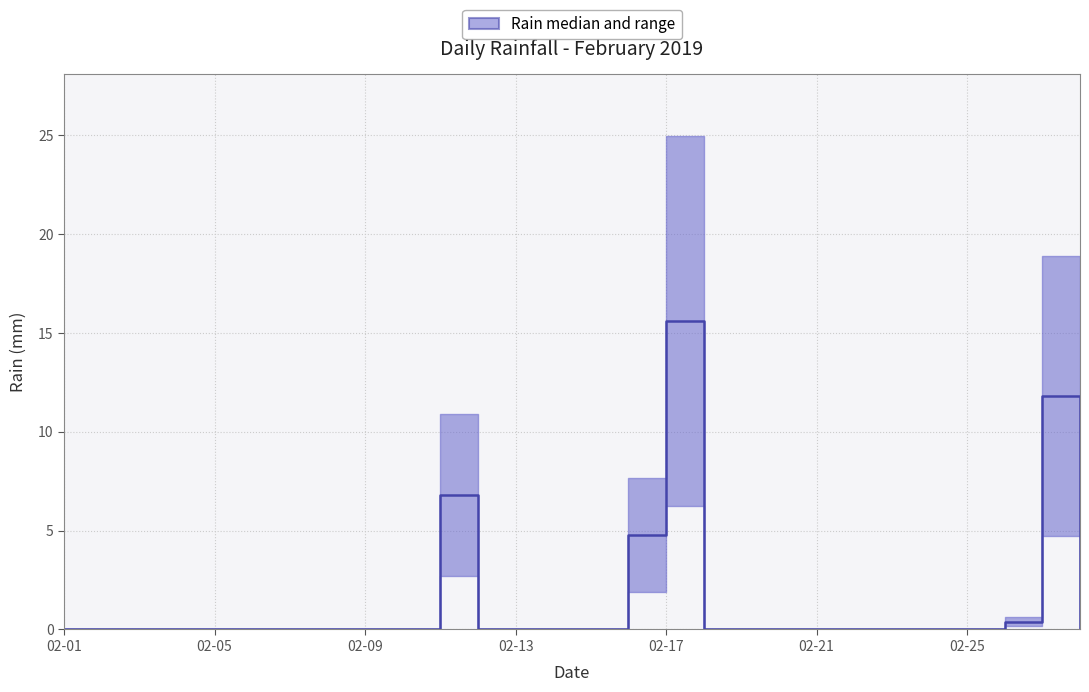

What is the sum of the values at 16 and 02-13?

15.6